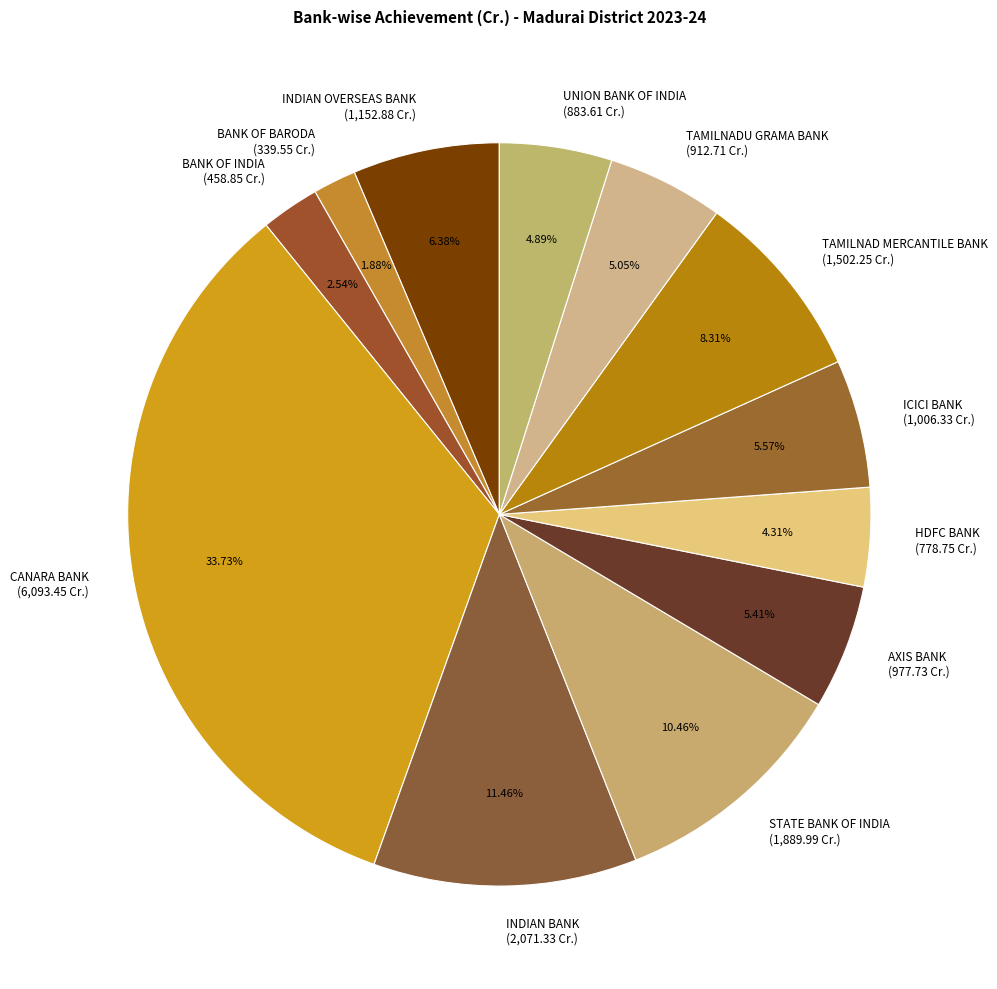

To the nearest percent, what is the average slice percentage?

8%